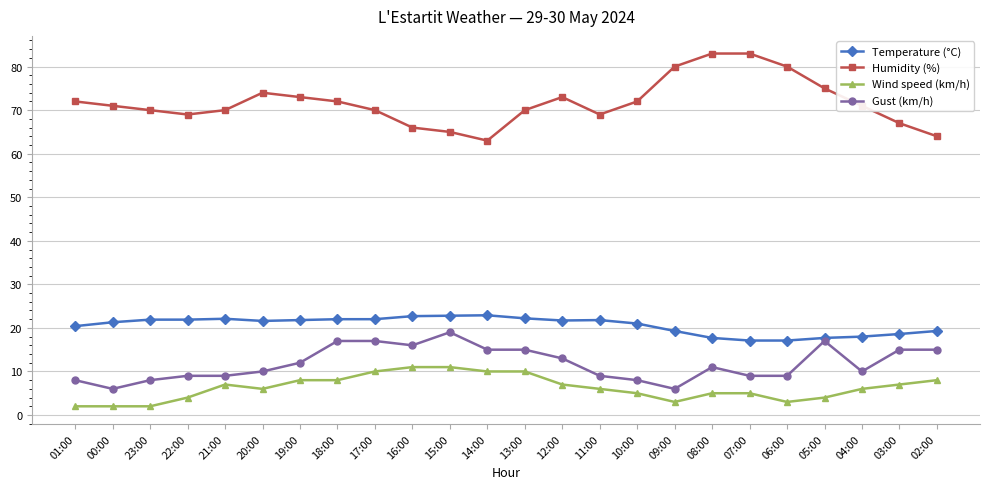

The Gust (km/h) series shows 5.8 at 03:00. True or false?

False